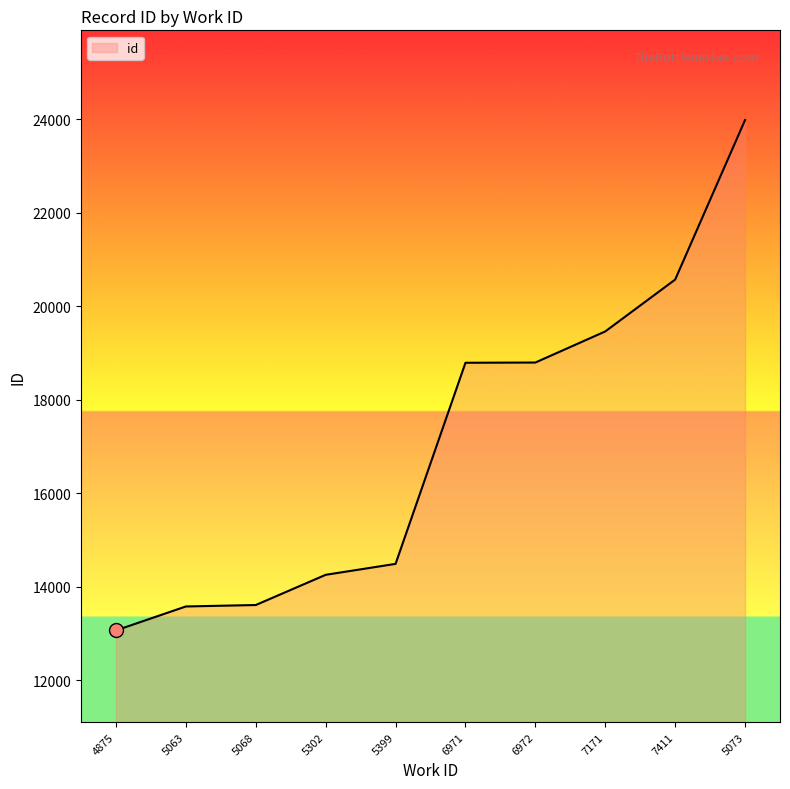

How many lines are shown in the chart?

1